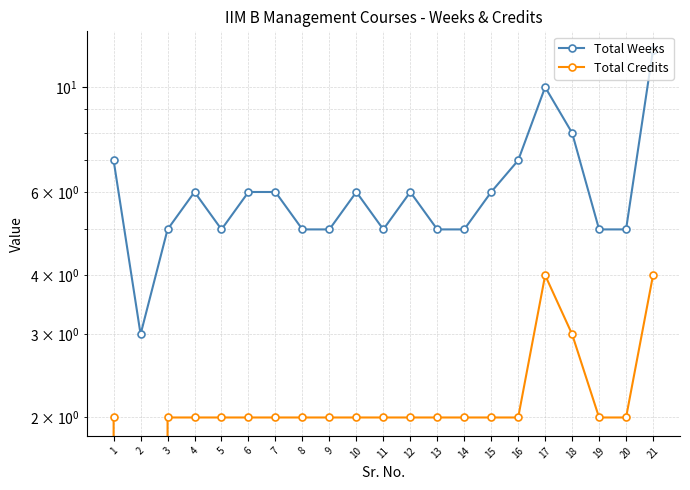

What is the difference between the Total Credits values at 18 and 20?

1